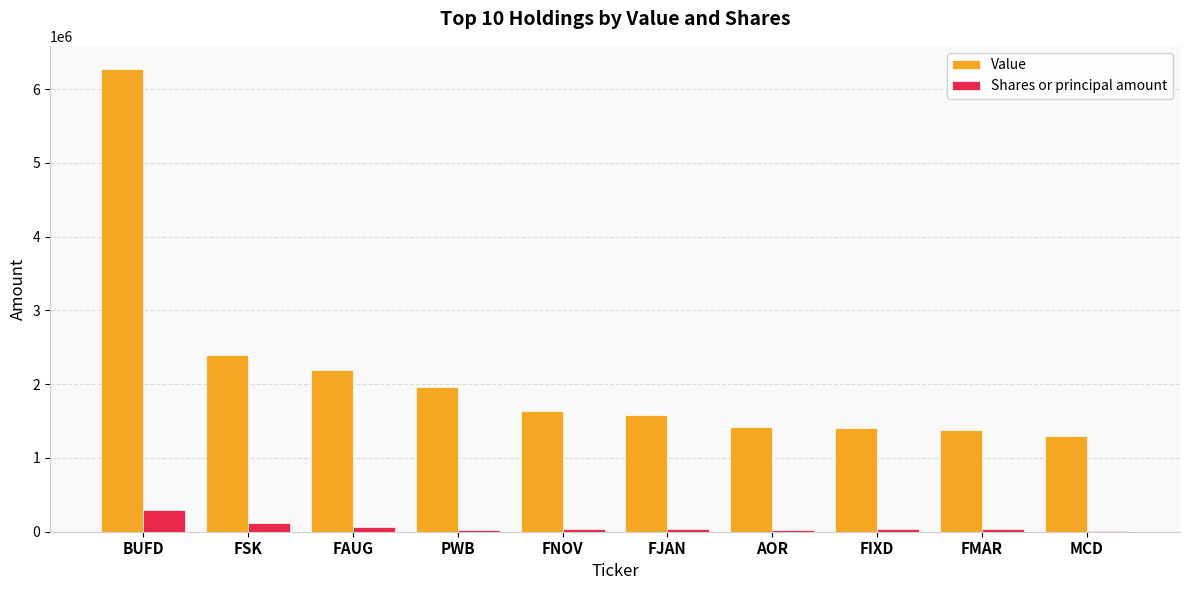

The Value series shows 2195178 at FAUG. True or false?

True